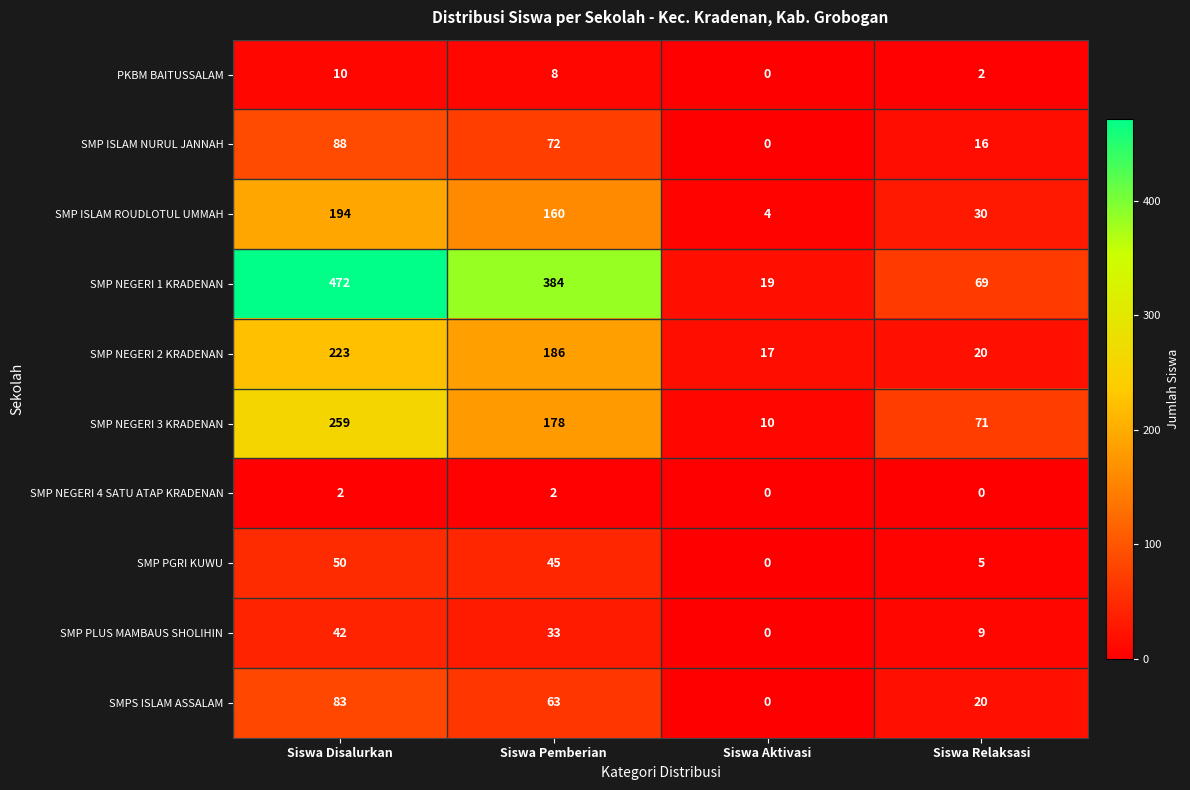

At which label does SMP PGRI KUWU reach its minimum?

Siswa Aktivasi